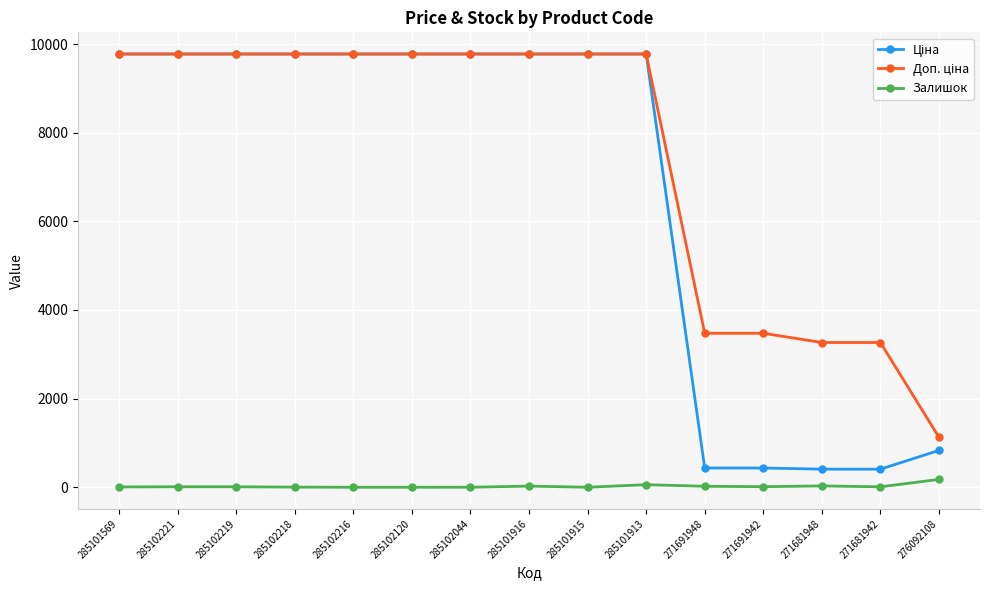

The Залишок series shows 11.0 at 285102219. True or false?

True